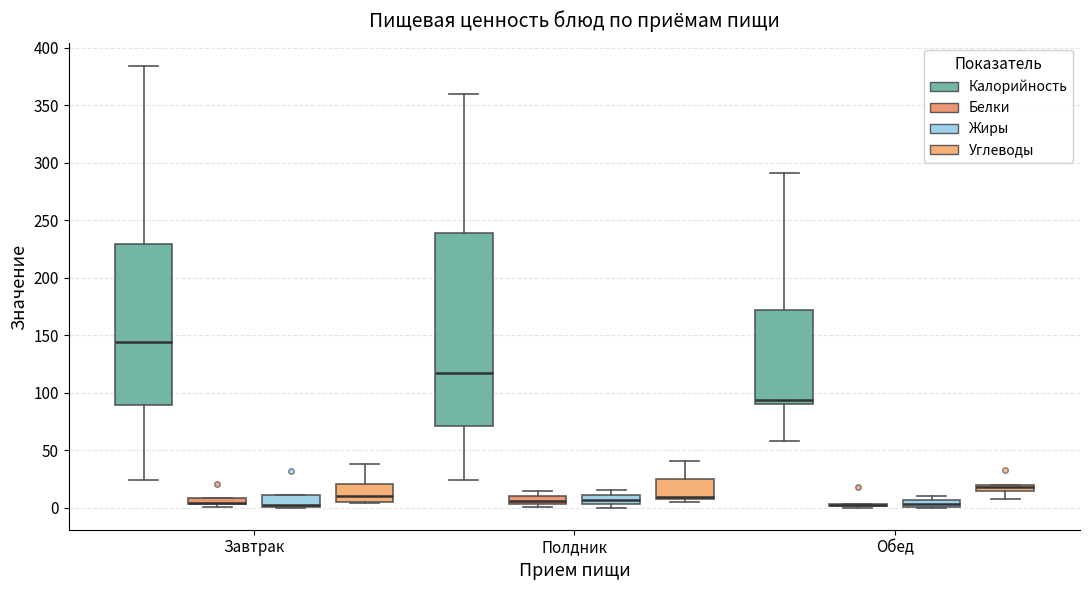

Where does the upper whisker of the box for Полдник (Углеводы) end on the y-axis? The values are not printed on the chart, so give them approximately, as read against the axis.

40